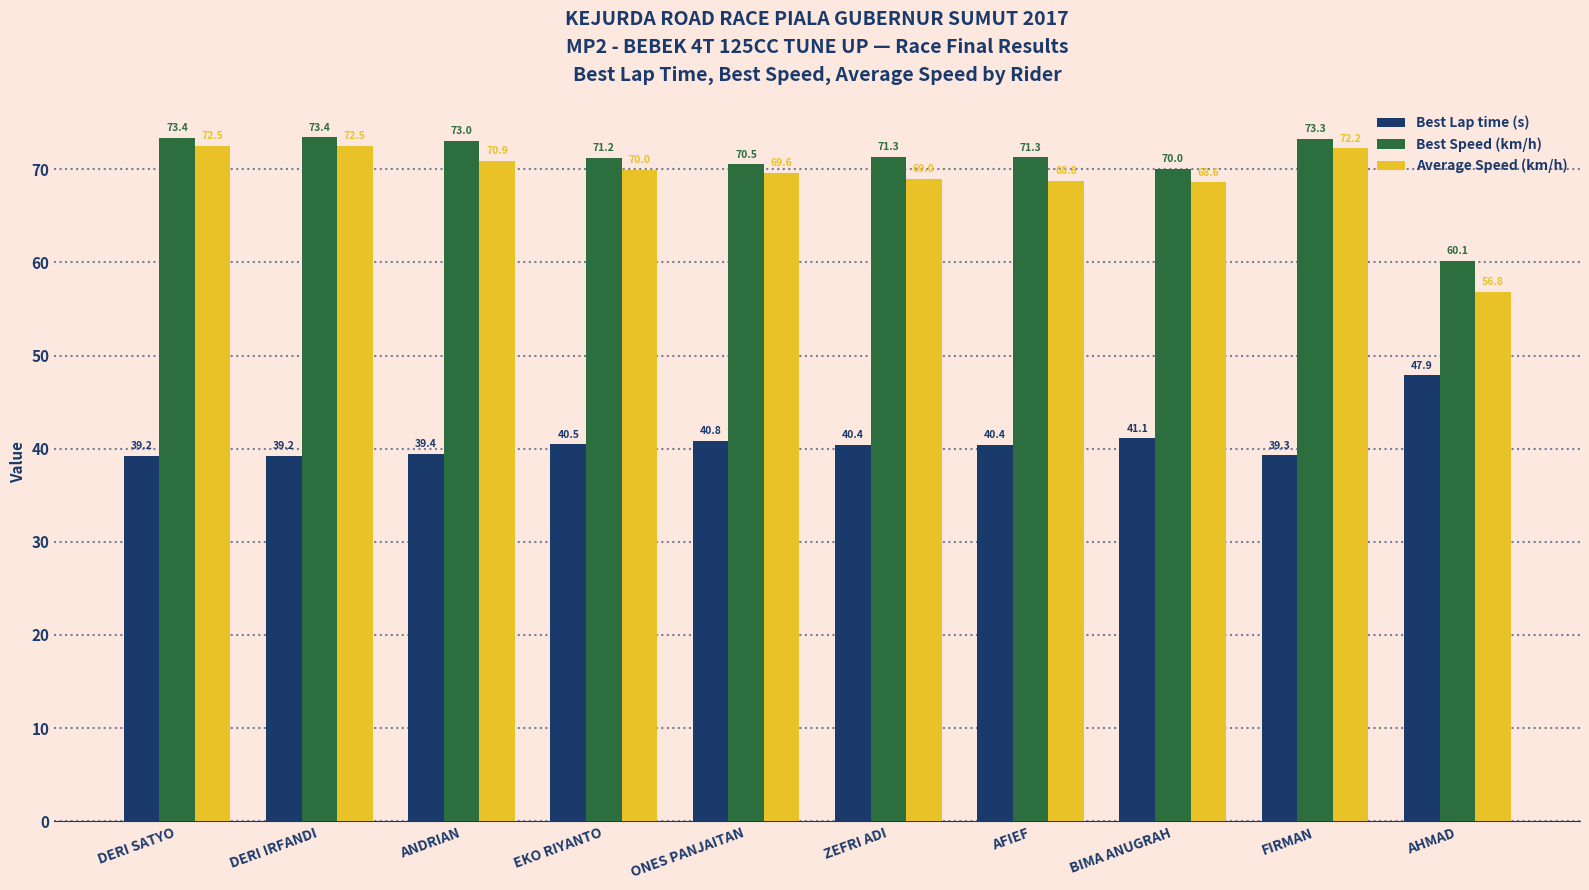

Which series has the largest total across all categories?

Best Speed (km/h)